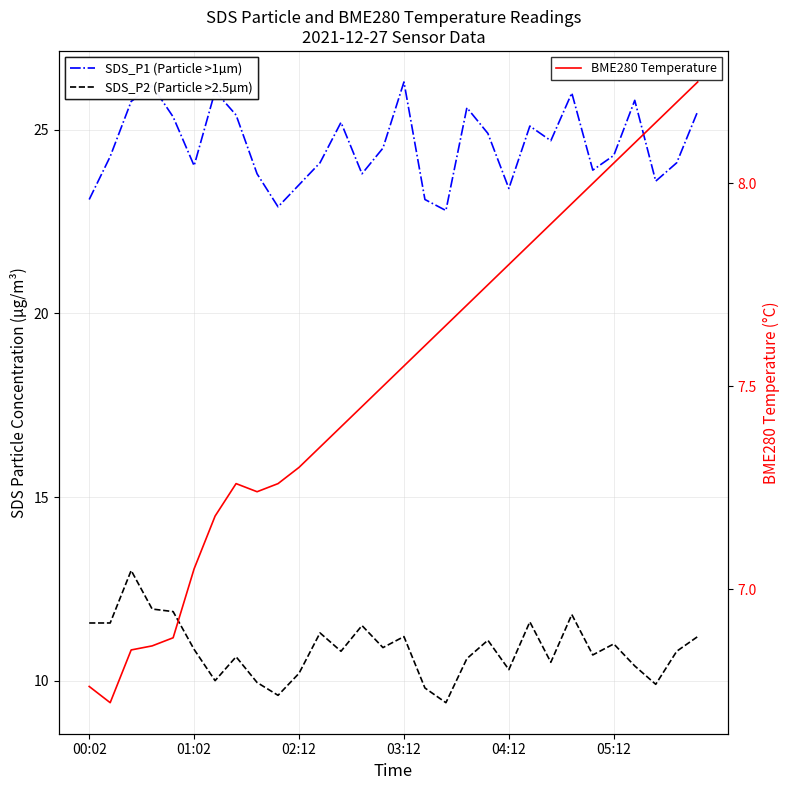

What is the difference between the highest and lowest values at 11?

16.8